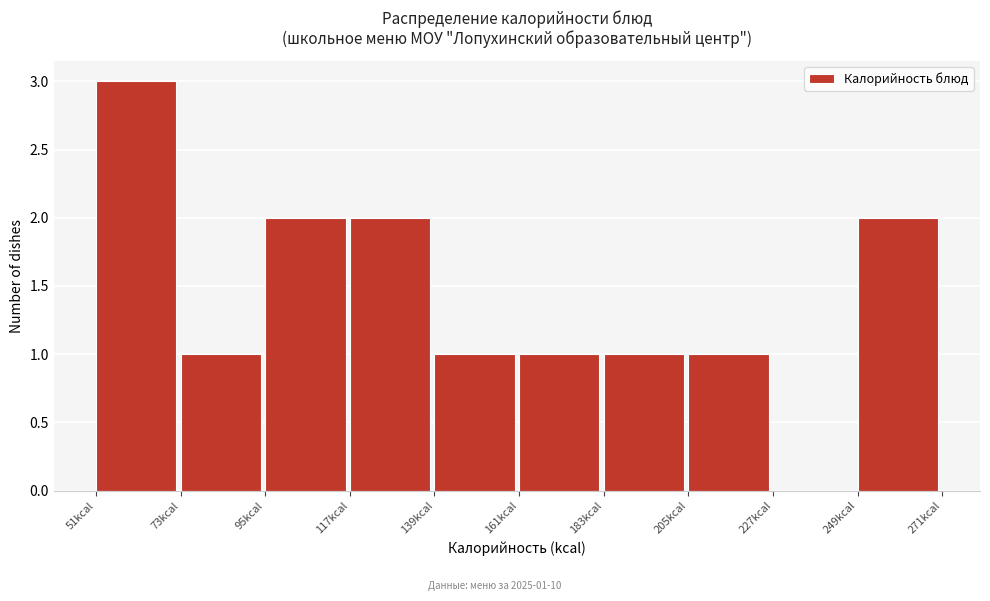

Which range on the x-axis has the tallest bar?

50 to 75